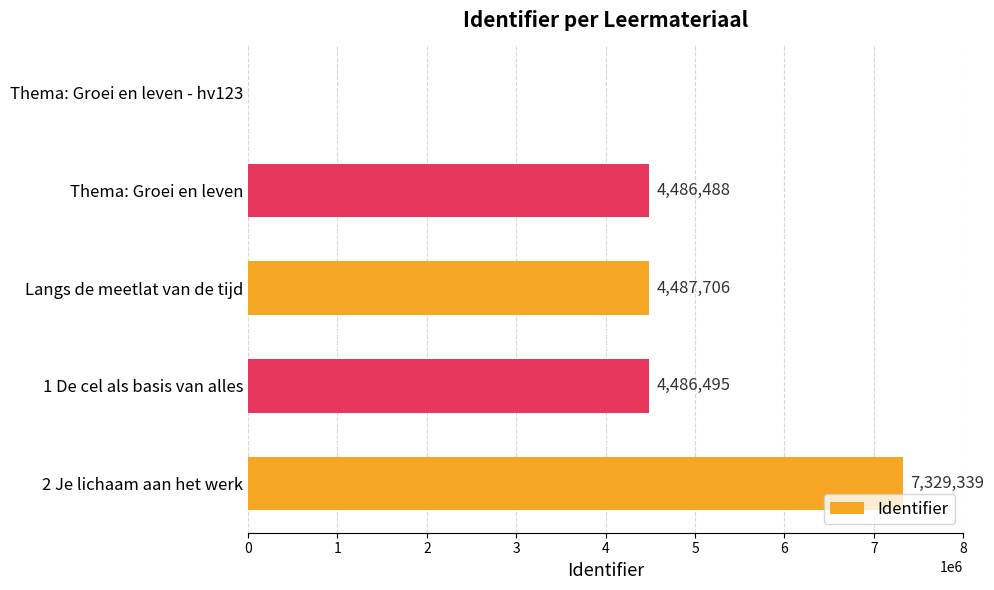

What is the sum of the values at 1 De cel als basis van alles and Langs de meetlat van de tijd?

8974201